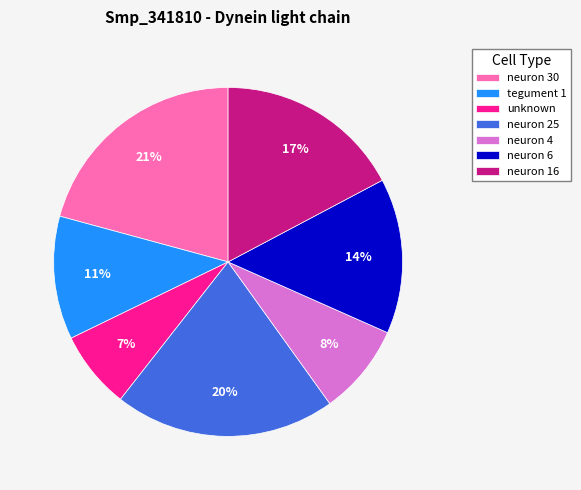

Is unknown the majority of the pie?

No